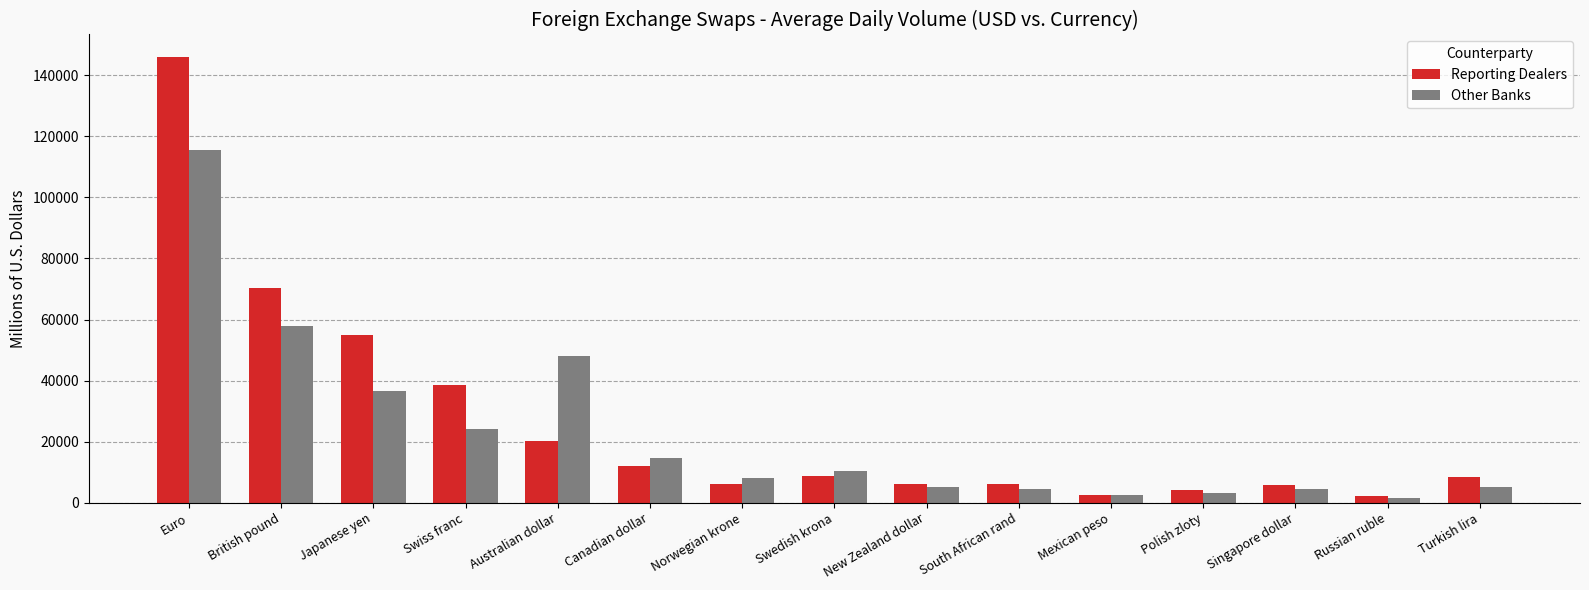

What is the sum of the Other Banks values at South African rand and Turkish lira?

9561.9